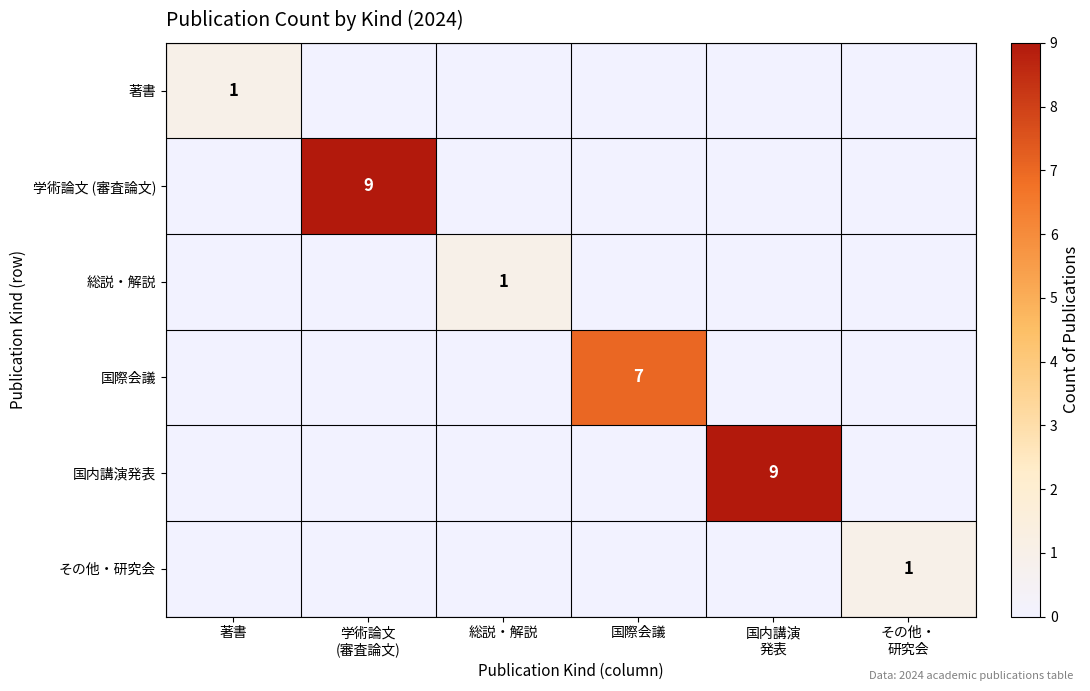

What value does the 国際会議 series have at 国際会議?

7